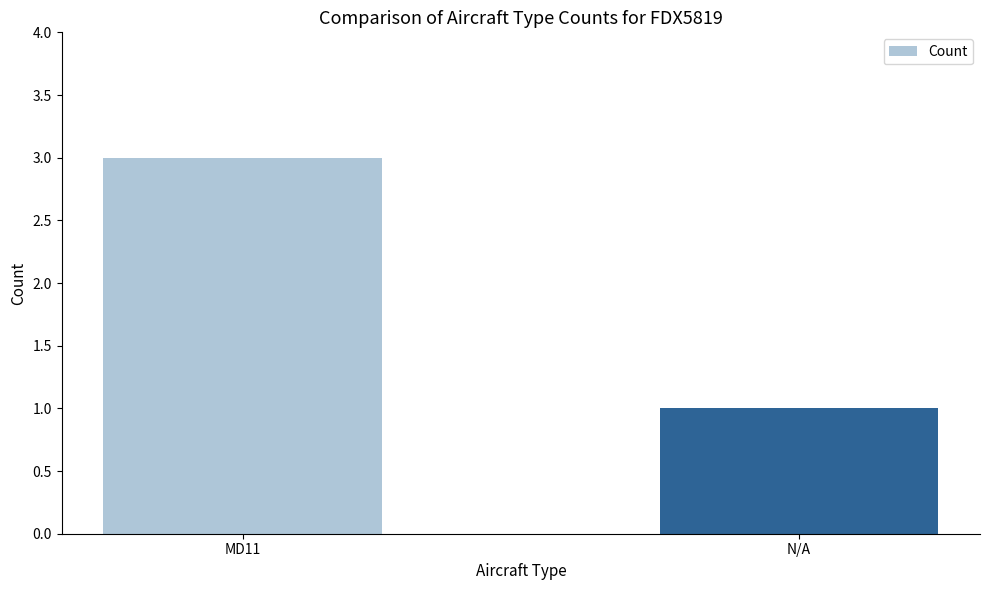

Between N/A and MD11, which is larger?

MD11